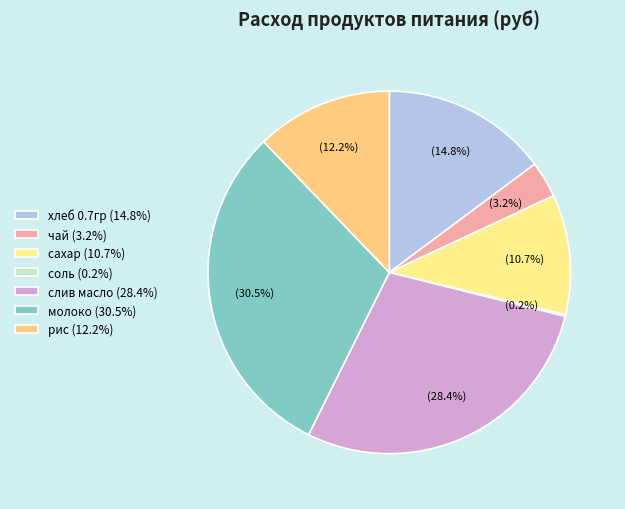

True or false: сахар accounts for 5% of the total.

False